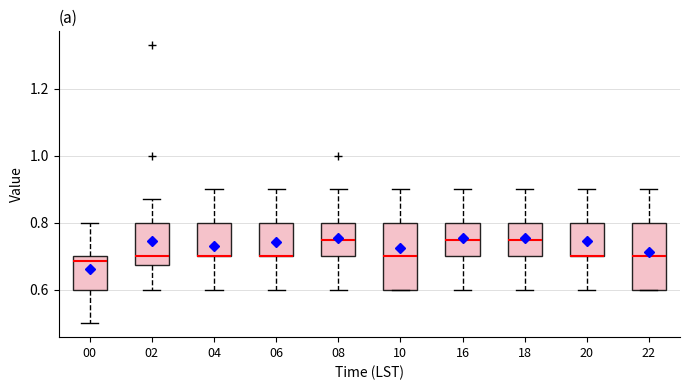

Where is the upper edge of the box at x = 22 on the y-axis? The values are not printed on the chart, so give them approximately, as read against the axis.

0.80